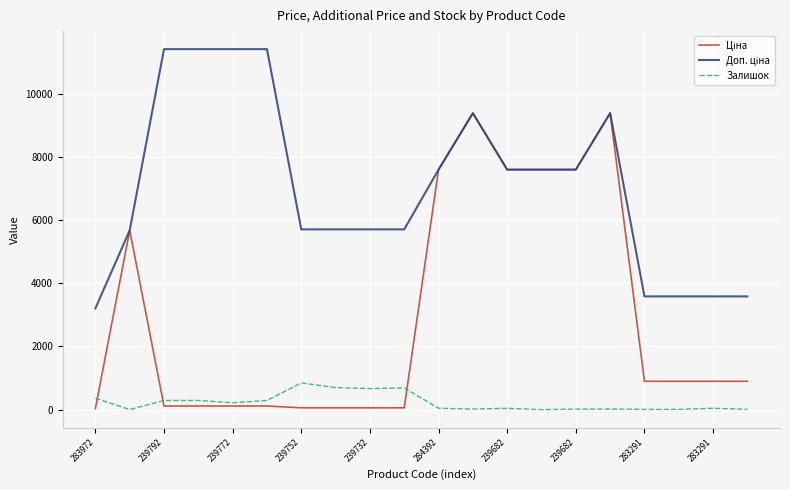

What is the greatest value displayed?

11410.0